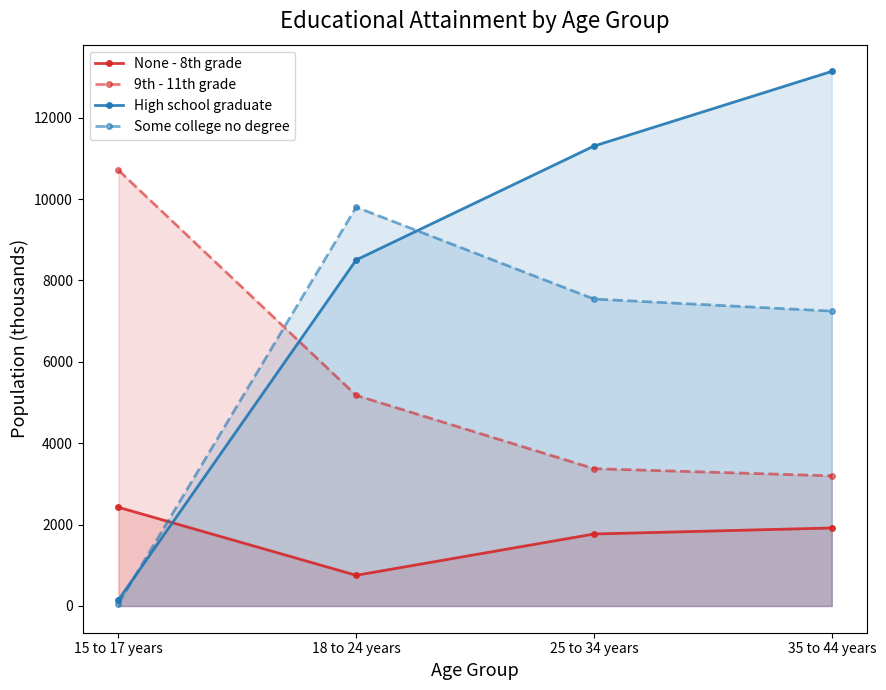

Reading left to right, transcribe all the data shown in this chart.

None - 8th grade: 15 to 17 years=2426	18 to 24 years=754	25 to 34 years=1769	35 to 44 years=1917
9th - 11th grade: 15 to 17 years=10710	18 to 24 years=5176	25 to 34 years=3375	35 to 44 years=3199
High school graduate: 15 to 17 years=147	18 to 24 years=8503	25 to 34 years=11302	35 to 44 years=13136
Some college no degree: 15 to 17 years=52	18 to 24 years=9801	25 to 34 years=7543	35 to 44 years=7247